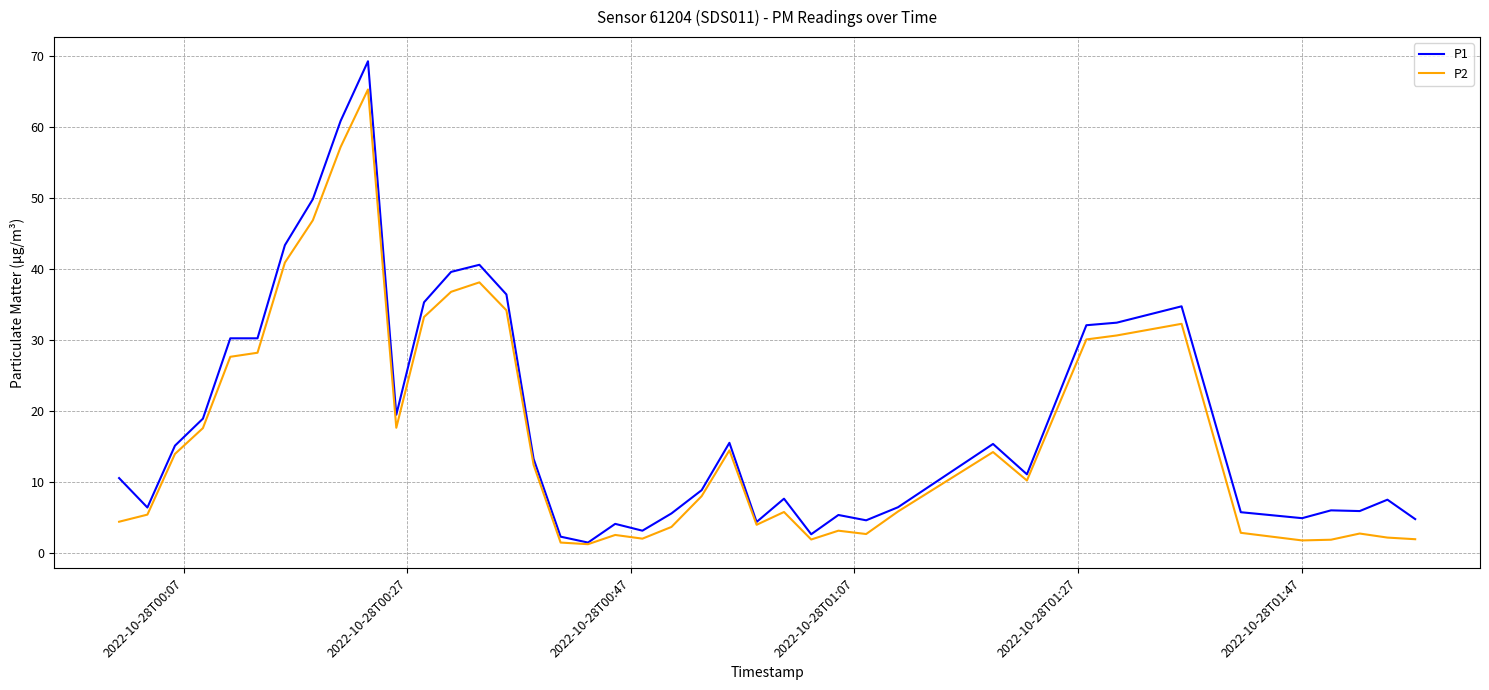

What is the maximum value for P1?

69.2